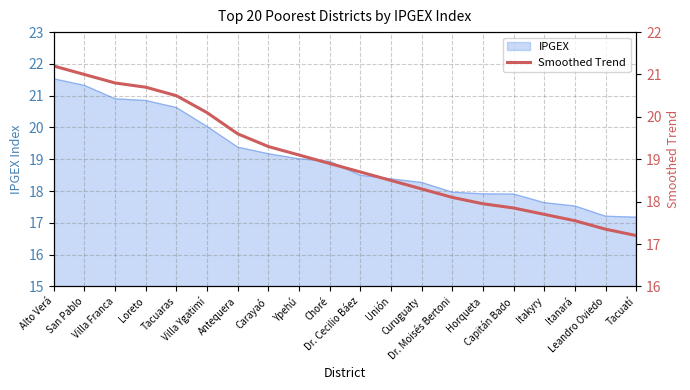

What is the minimum value for IPGEX?

17.2